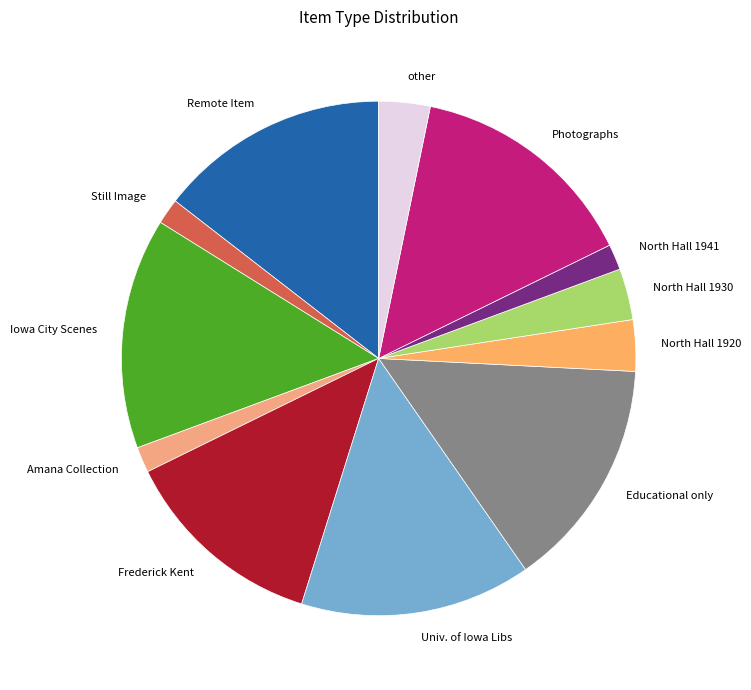

Between Educational only and North Hall 1930, which is larger?

Educational only